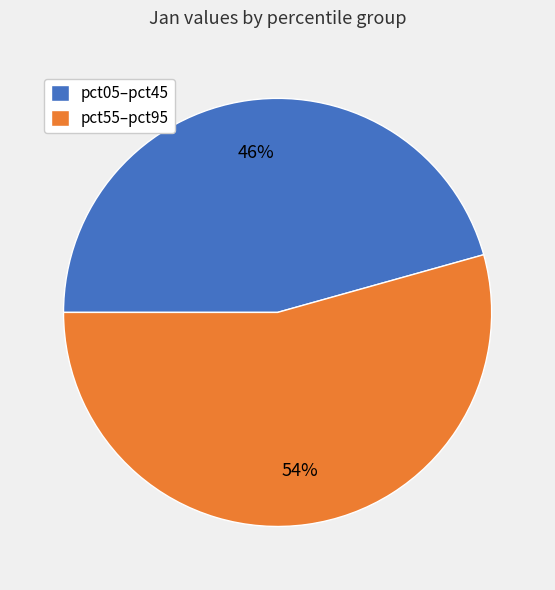

How many segments does this pie chart have?

2